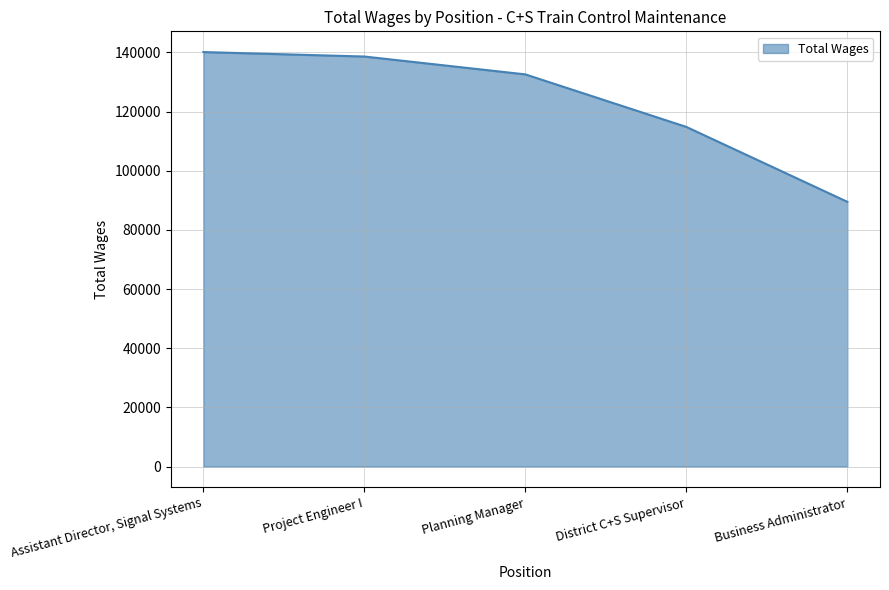

What is the approximate value at Project Engineer I, to the nearest 100?

138600